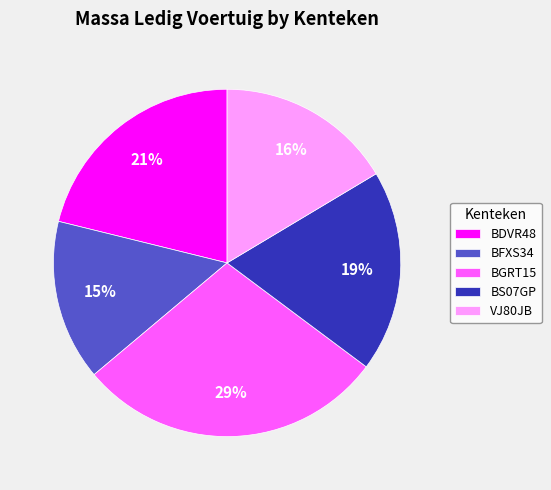

Which category has the smallest portion of the pie?

BFXS34